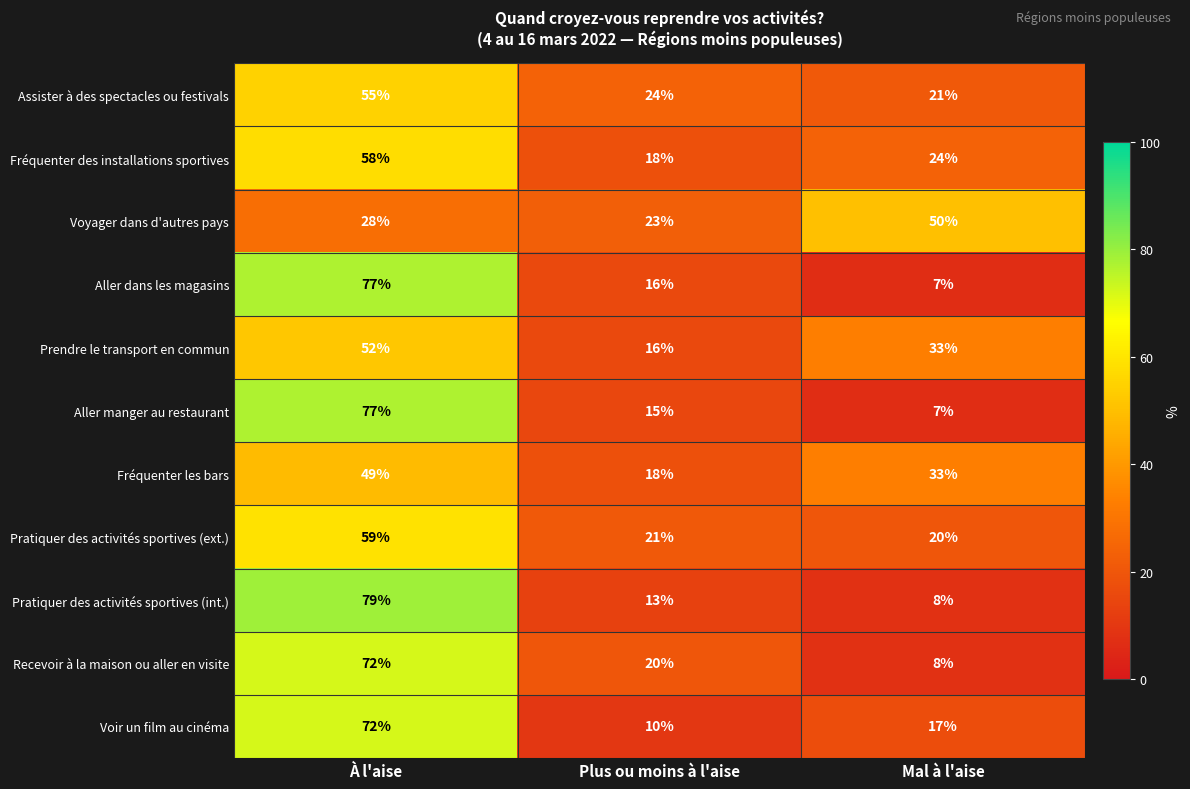

The value of Fréquenter les bars at Plus ou moins à l'aise is 18. True or false?

True